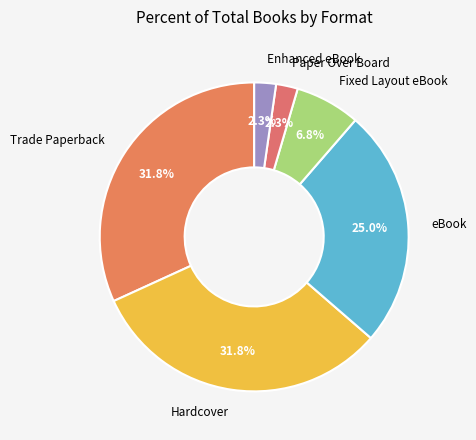

What portion of the pie excludes Paper Over Board?

97.7%